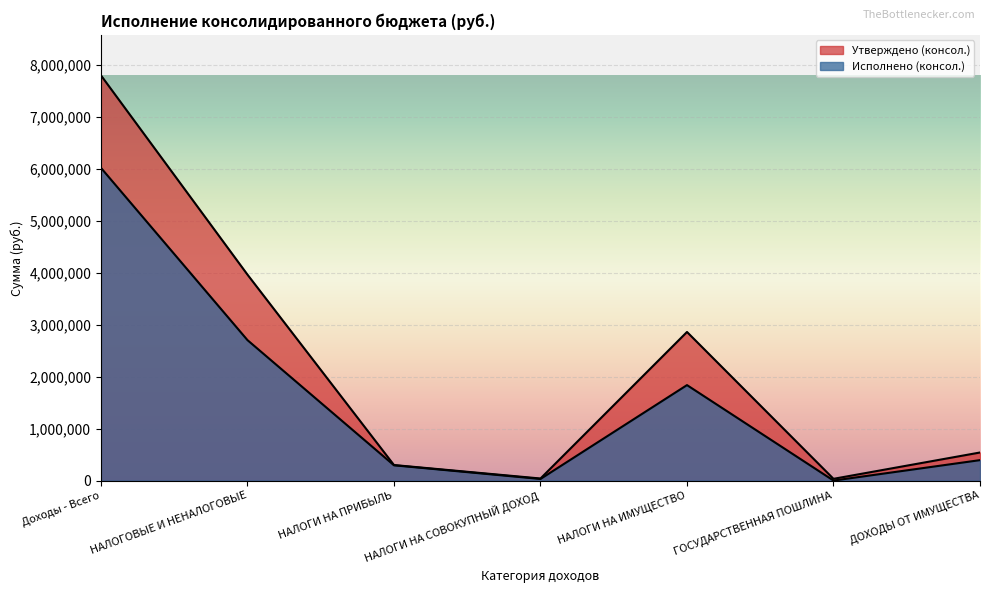

Does the chart display data point markers on the line(s)?

No